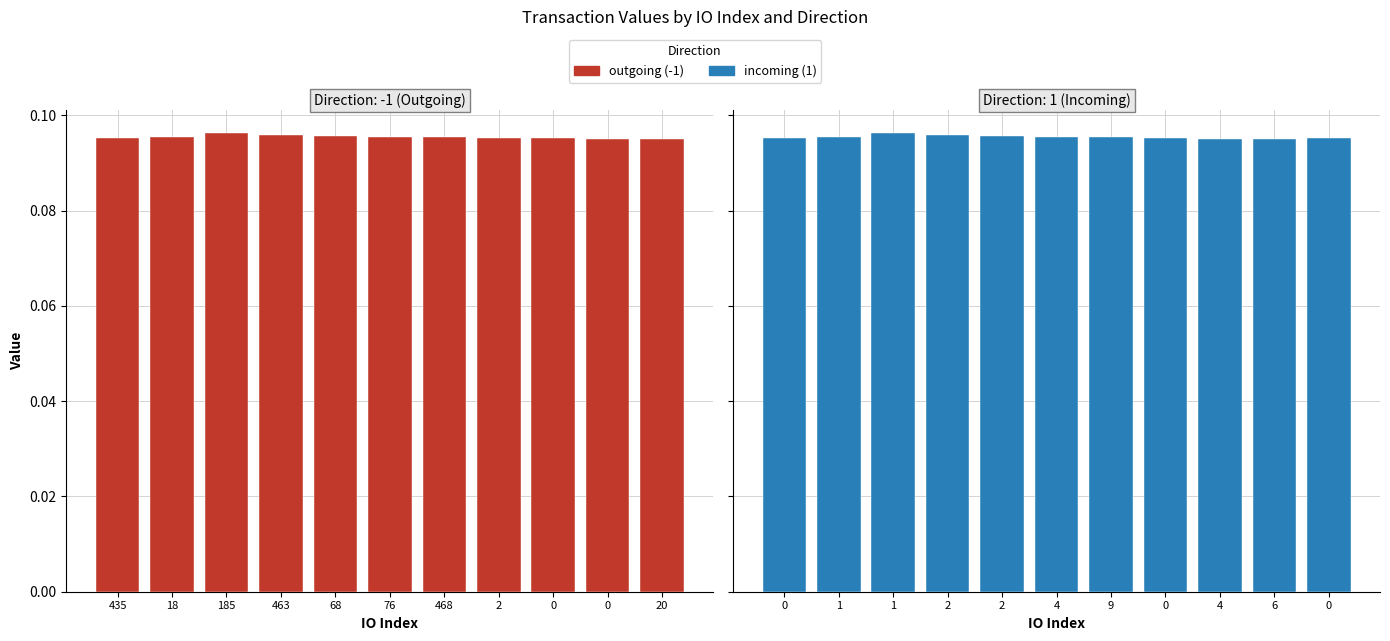

At which category does the chart reach its peak across all series?

185